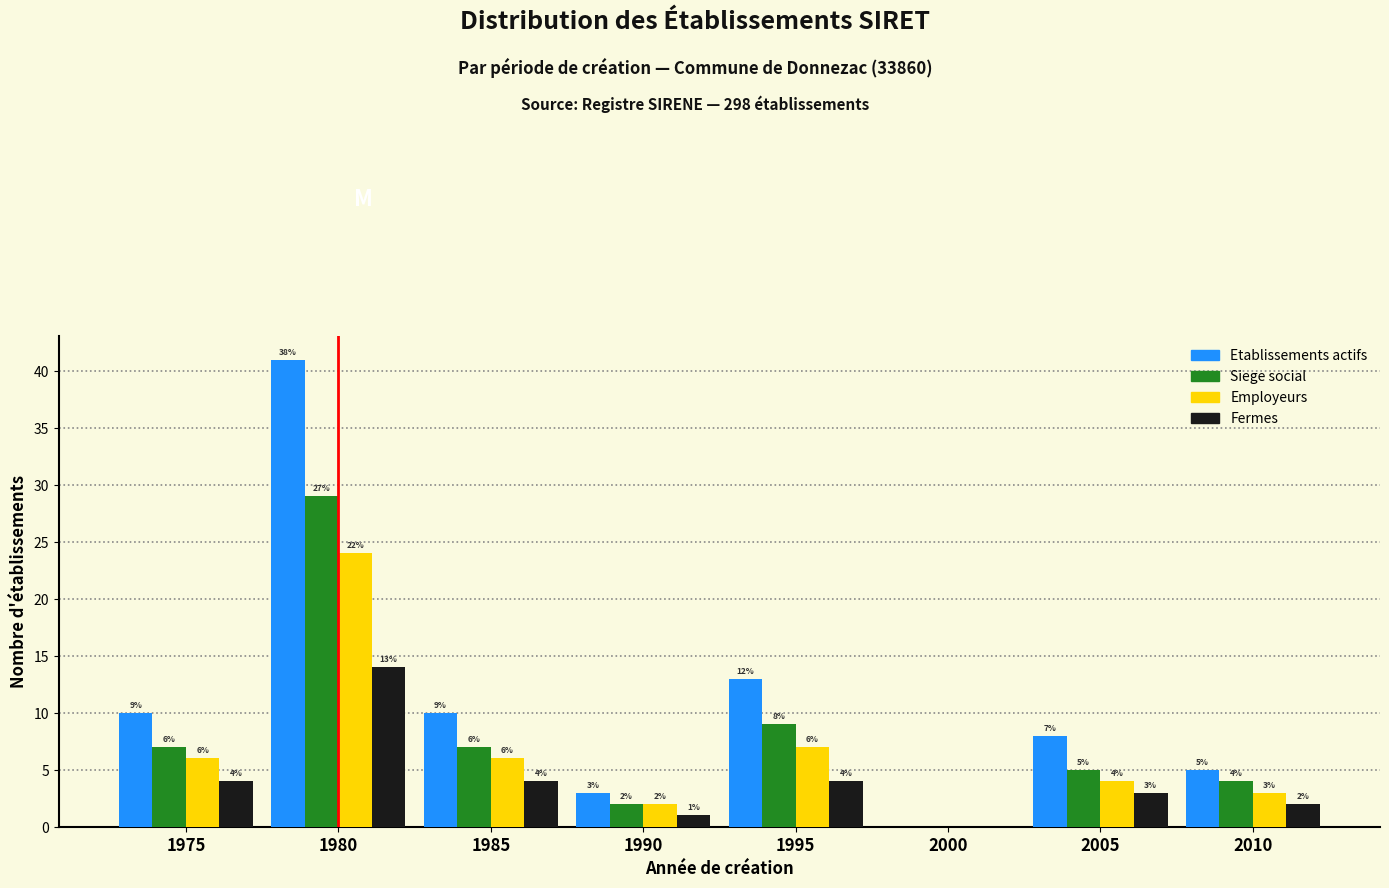

Reading right to left, what are all the values shown in this chart?

Etablissements actifs: 2010=5	2005=8	2000=0	1995=13	1990=3	1985=10	1980=41	1975=10
Siege social: 2010=4	2005=5	2000=0	1995=9	1990=2	1985=7	1980=29	1975=7
Employeurs: 2010=3	2005=4	2000=0	1995=7	1990=2	1985=6	1980=24	1975=6
Fermes: 2010=2	2005=3	2000=0	1995=4	1990=1	1985=4	1980=14	1975=4